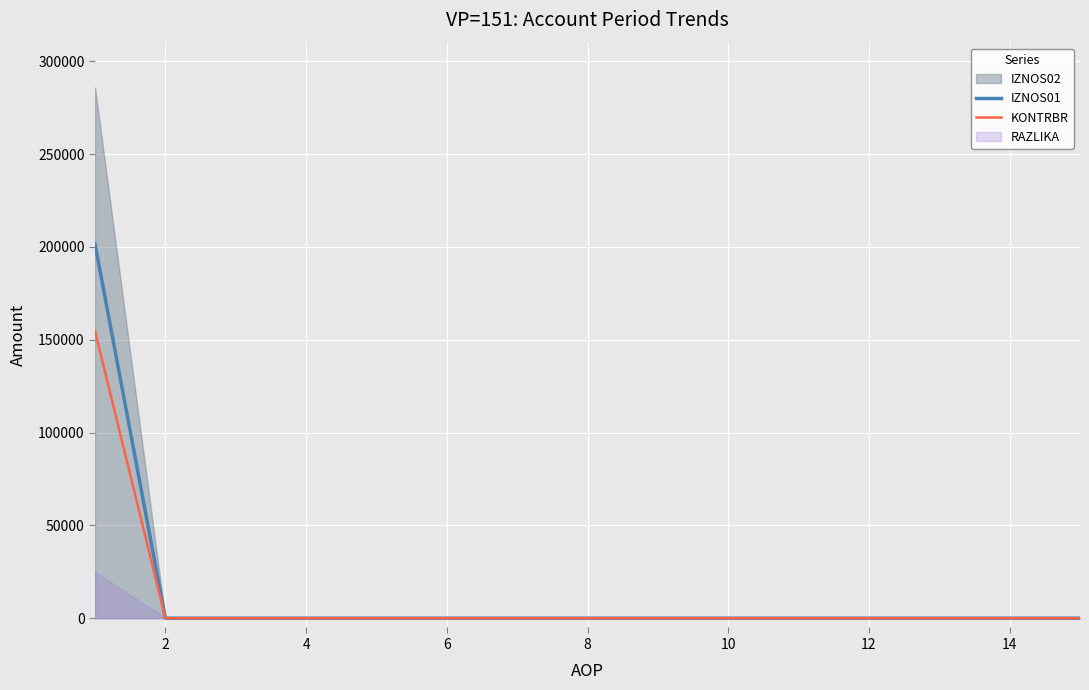

What is the sum of the KONTRBR values at 11 and 0?

154624.0